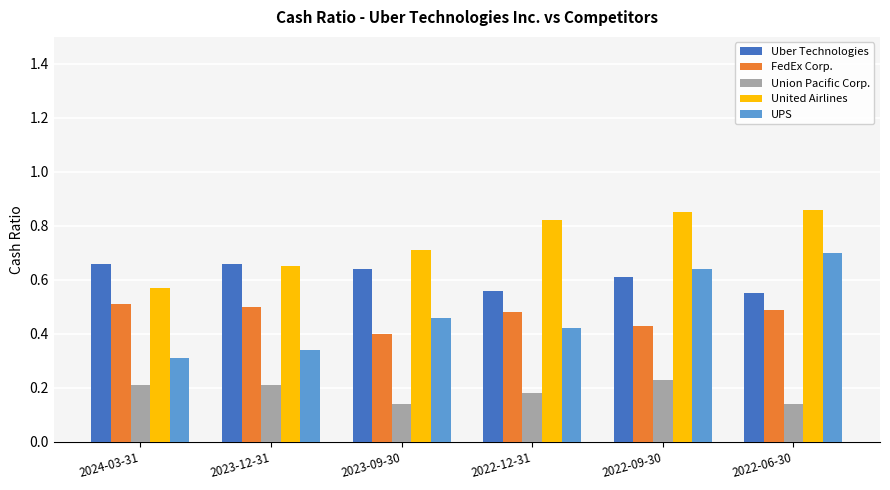

Which series has the largest total across all categories?

United Airlines